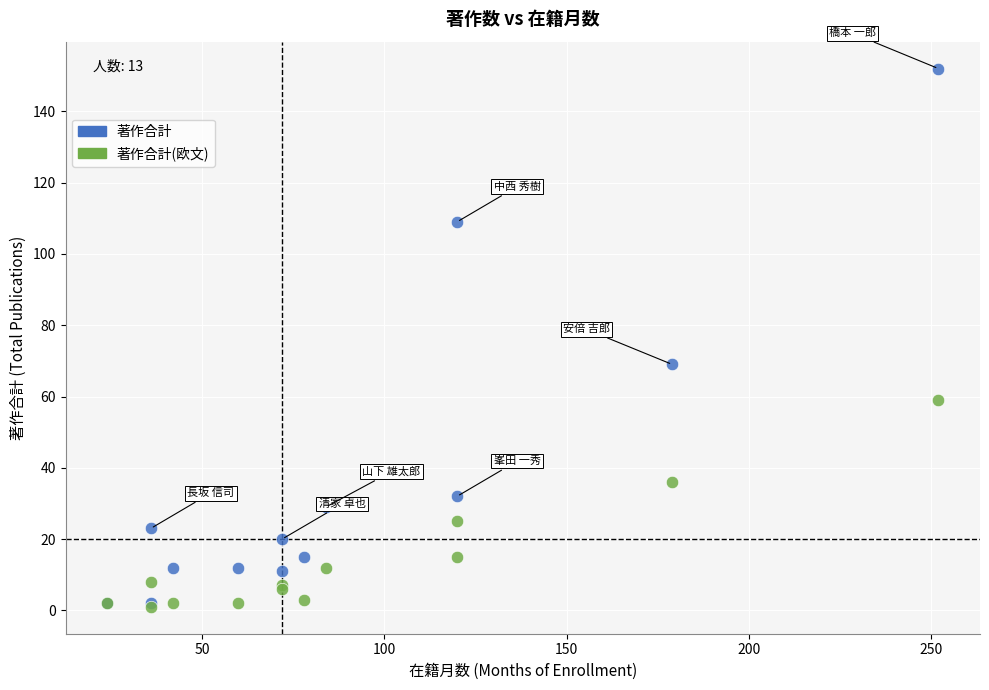

Which series has the largest Y range (max minus min)?

著作合計